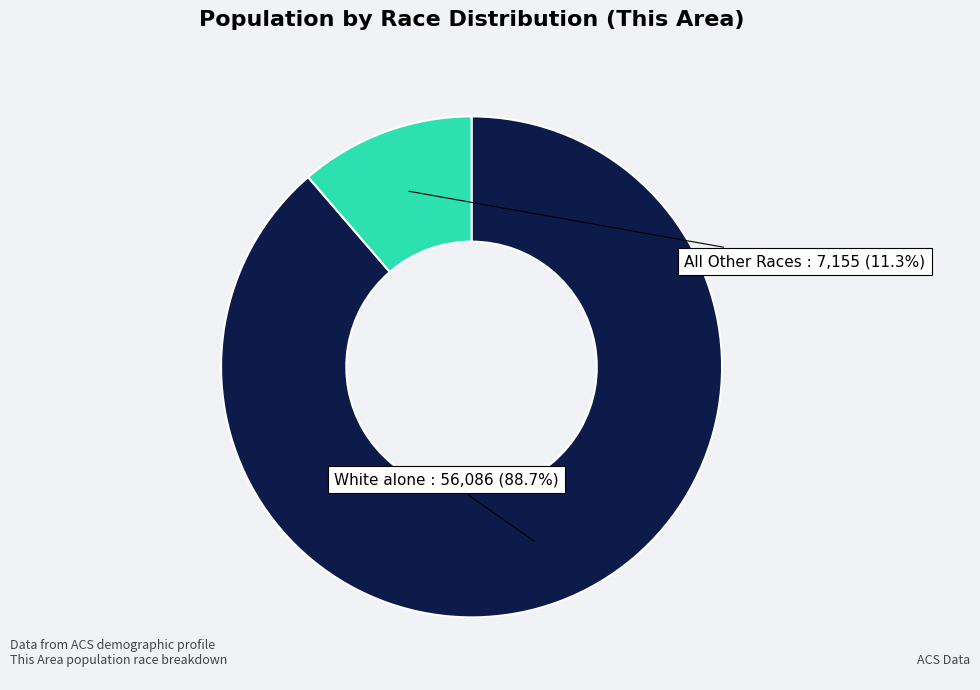

To the nearest percent, what is the difference between the largest and smallest slice percentages?

77%